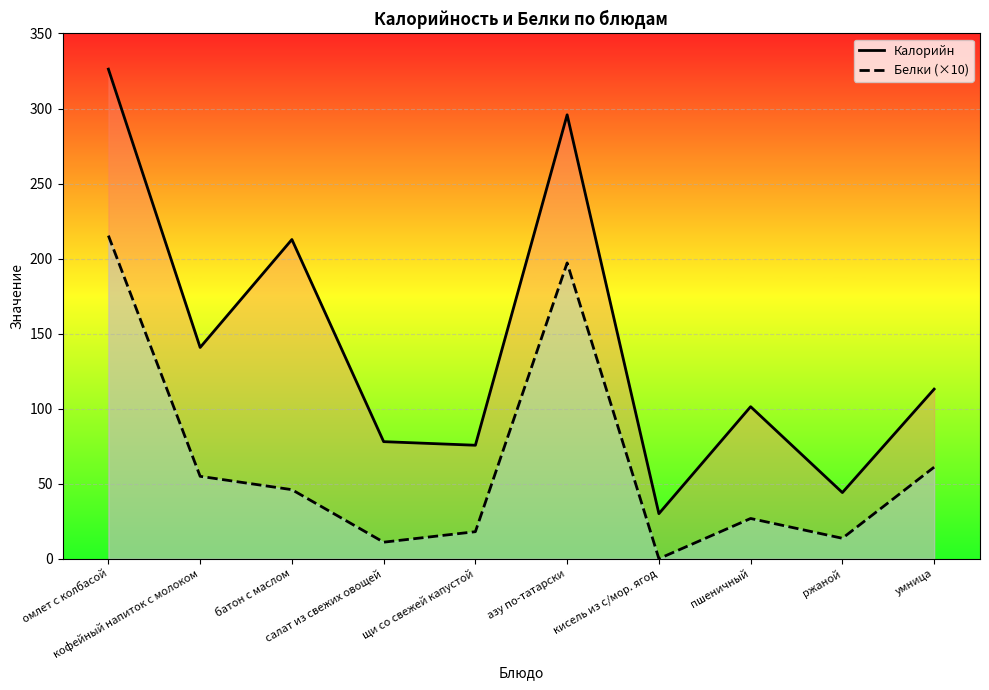

How many data points does each series have?

10